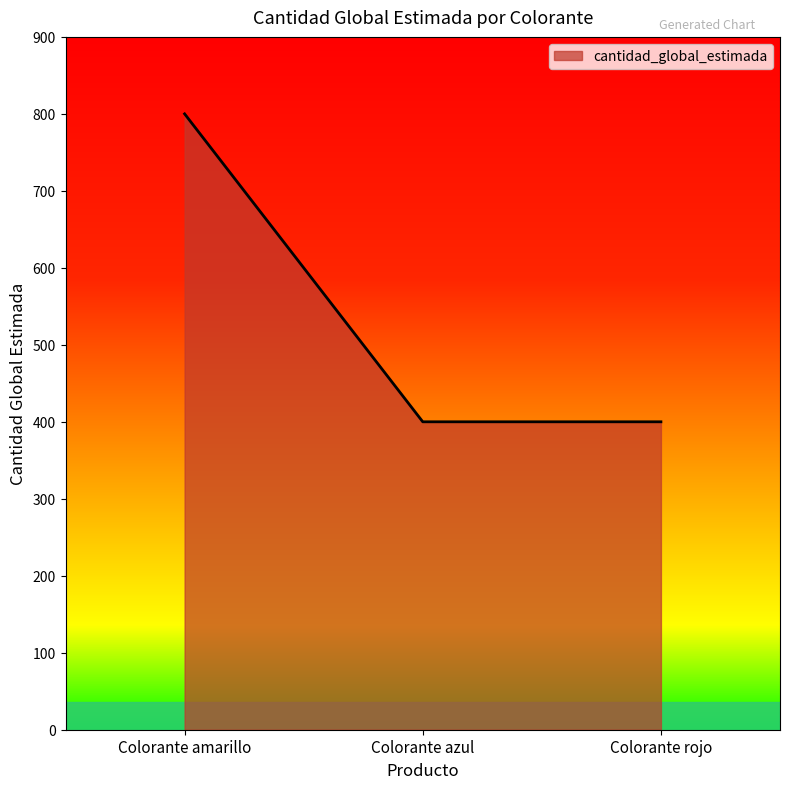

How many series are shown in this chart?

1